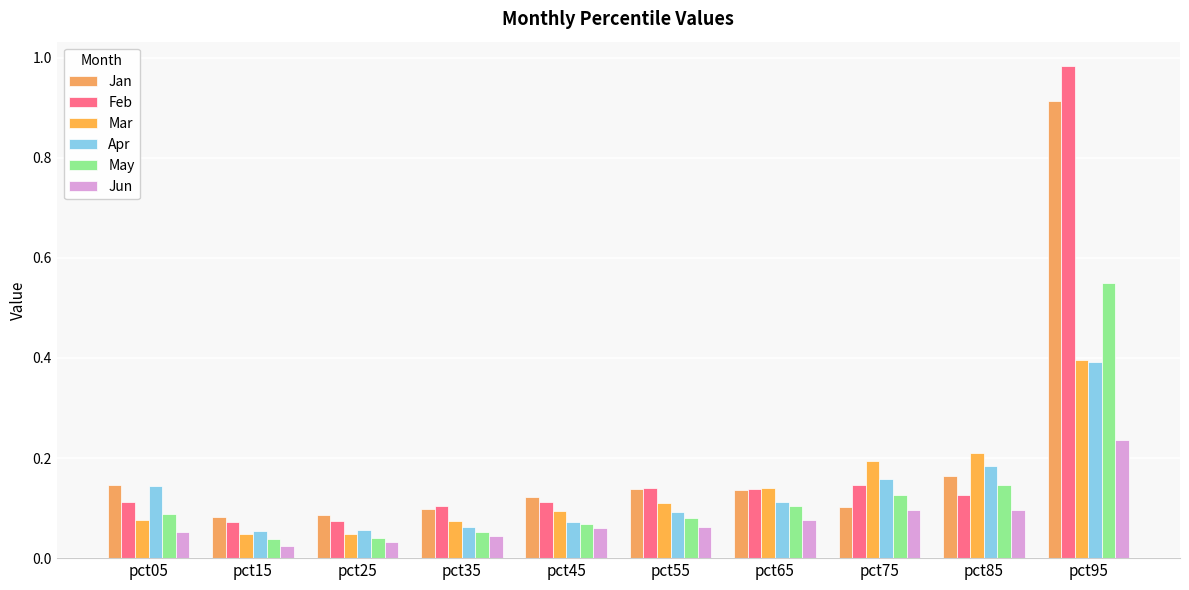

Is it true that Jan equals 0.1 at pct35?

False